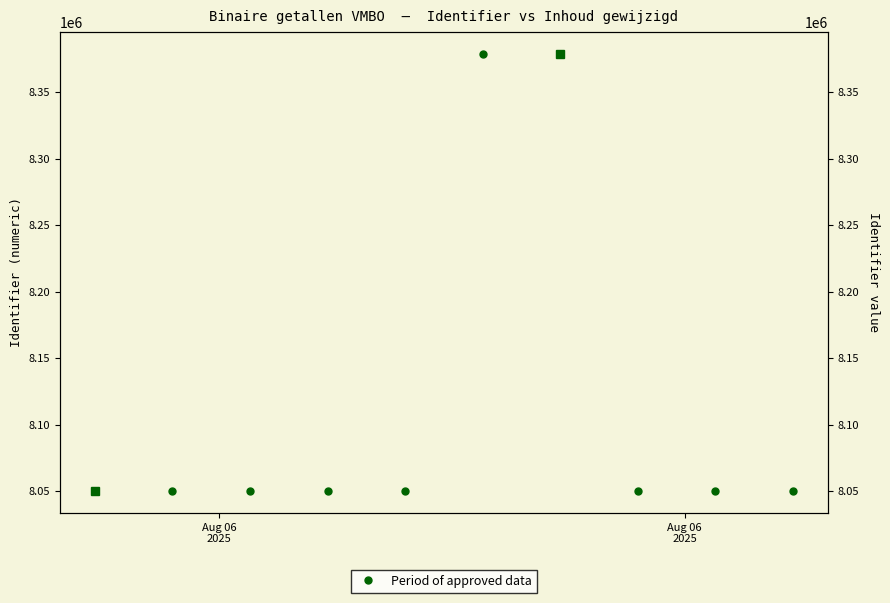

At which label does the data first exceed 8050241?

5